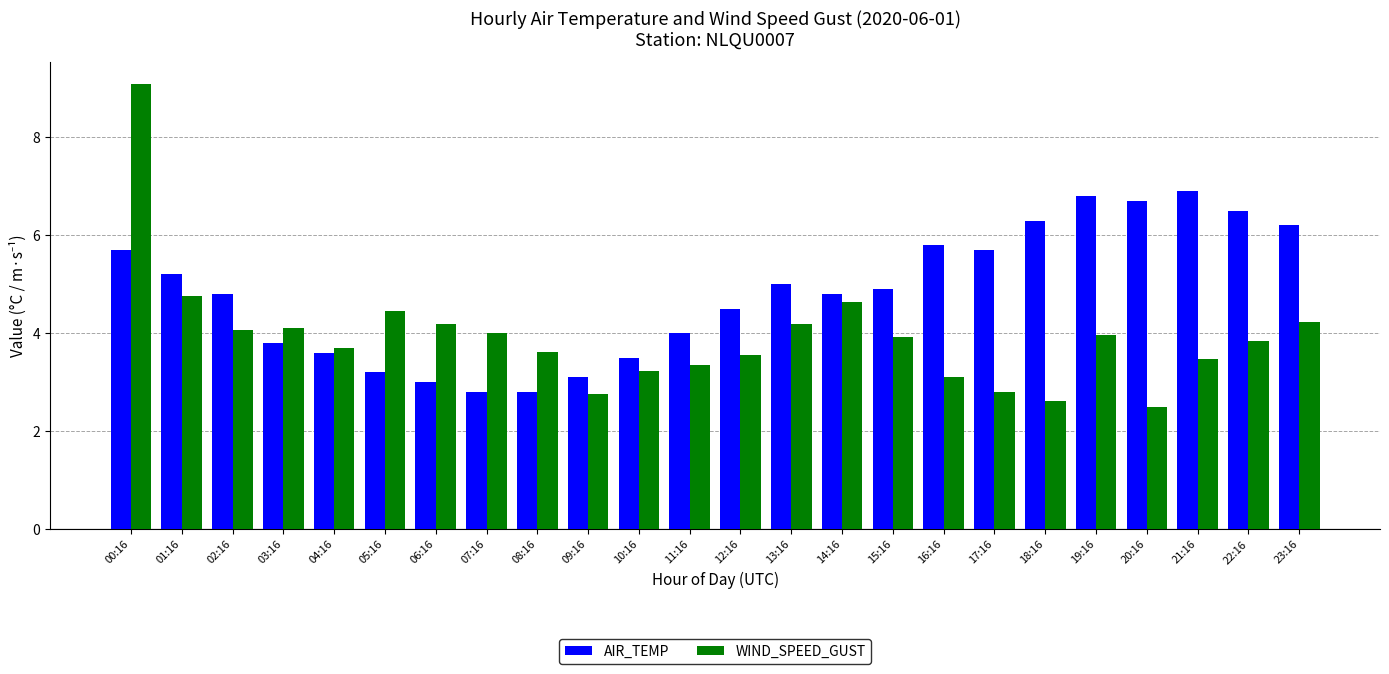

Which series has the largest range (max minus min)?

WIND_SPEED_GUST